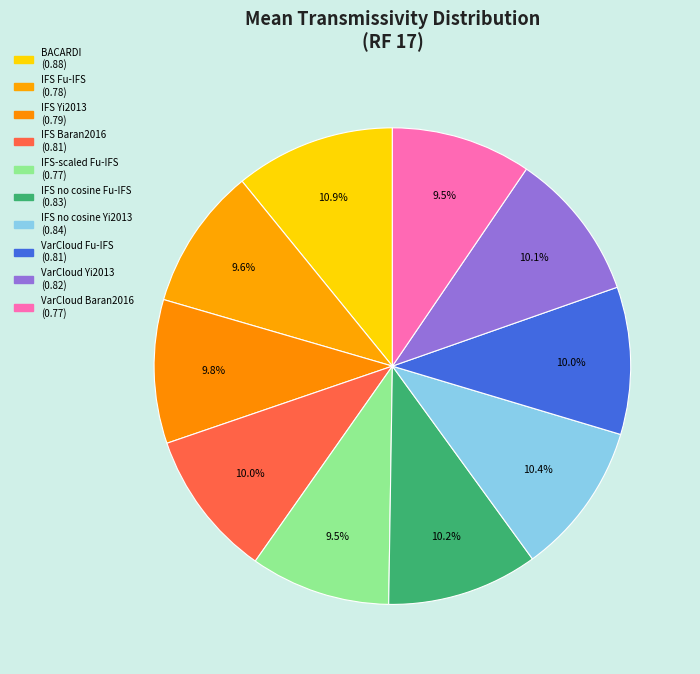

How many segments does this pie chart have?

10